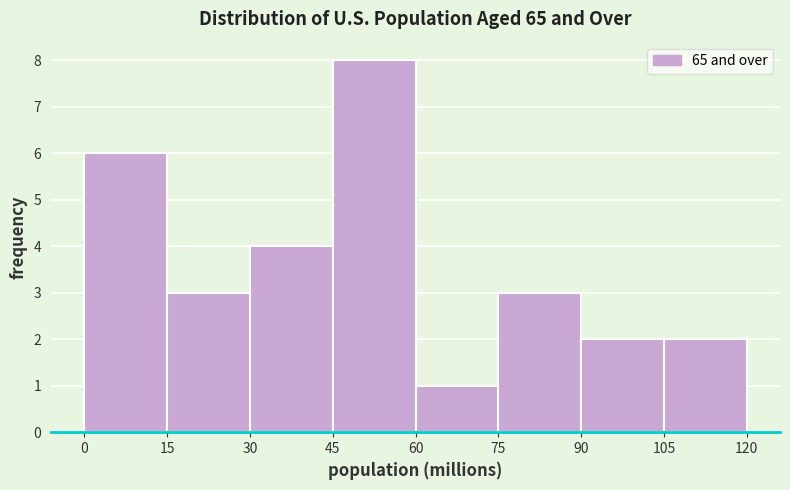

How tall is the bar that spans 60 to 75 on the x-axis? The values are not printed on the chart, so give them approximately, as read against the axis.

1